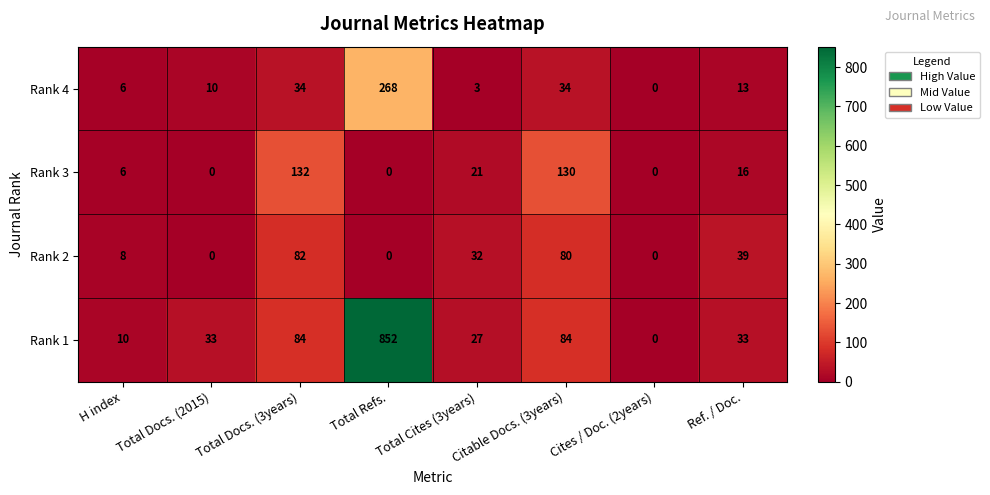

What is the difference between the Rank 3 values at Cites / Doc. (2years) and Ref. / Doc.?

16